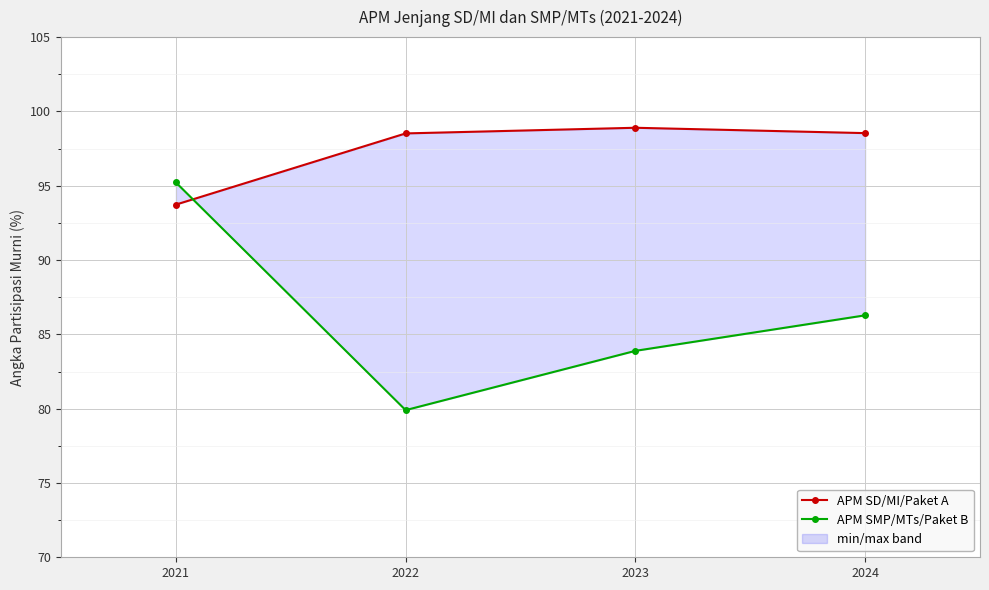

Is it true that APM SMP/MTs/Paket B equals 79.9 at 2022?

True